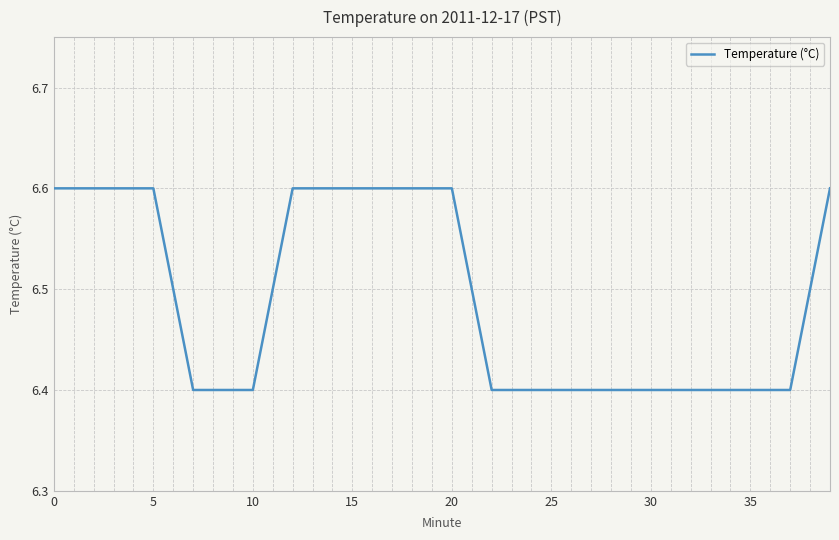

What is the greatest value displayed?

6.6